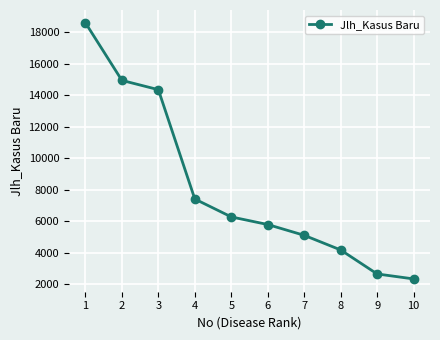

True or false: there are more than 2 points higher than both neighbors.

False